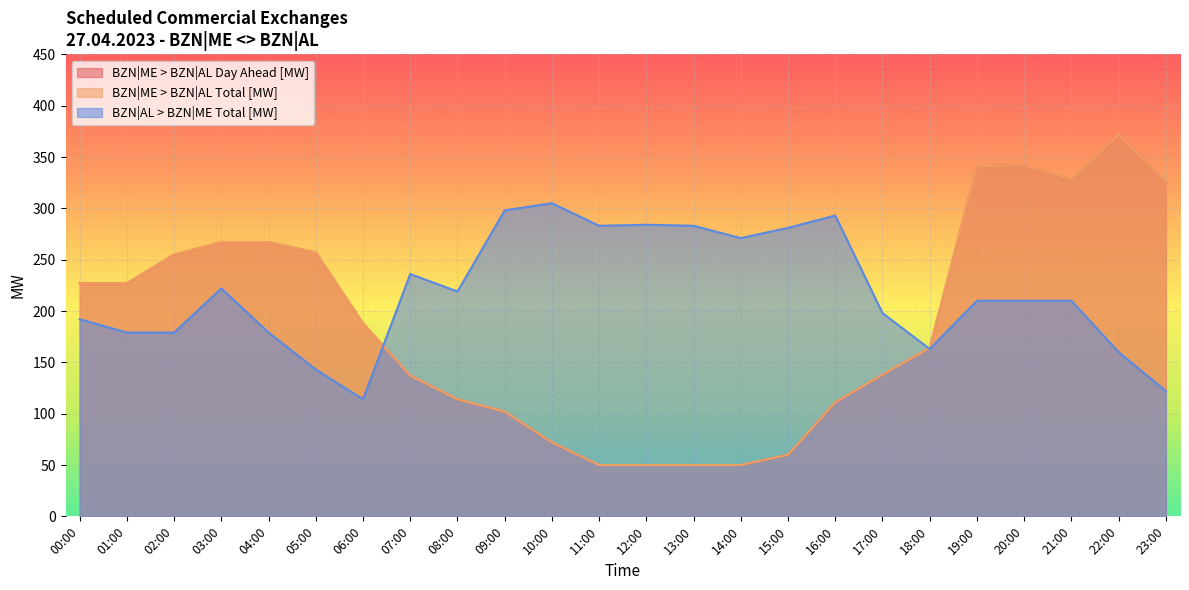

Reading left to right, extract all data points from this chart.

BZN|ME > BZN|AL Day Ahead [MW]: 227	227	255	267	267	257	188	137	114	102	72	50	50	50	50	60	111	138	164	341	342	328	372	326
BZN|ME > BZN|AL Total [MW]: 227	227	255	267	267	257	188	137	114	102	72	50	50	50	50	60	111	138	164	341	342	328	372	326
BZN|AL > BZN|ME Total [MW]: 192	179	179	222	179	143	114	236	219	298	305	283	284	283	271	281	293	198	163	210	210	210	160	122